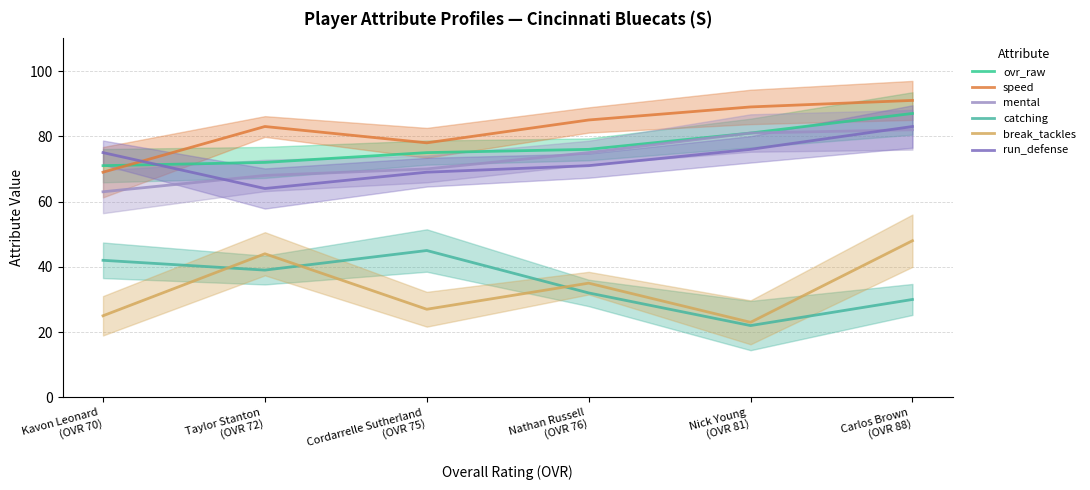

Reading right to left, extract all data points from this chart.

ovr_raw: 87	81	76	75	72	71
speed: 91	89	85	78	83	69
mental: 82	81	75	70	68	63
catching: 30	22	32	45	39	42
break_tackles: 48	23	35	27	44	25
run_defense: 83	76	71	69	64	75